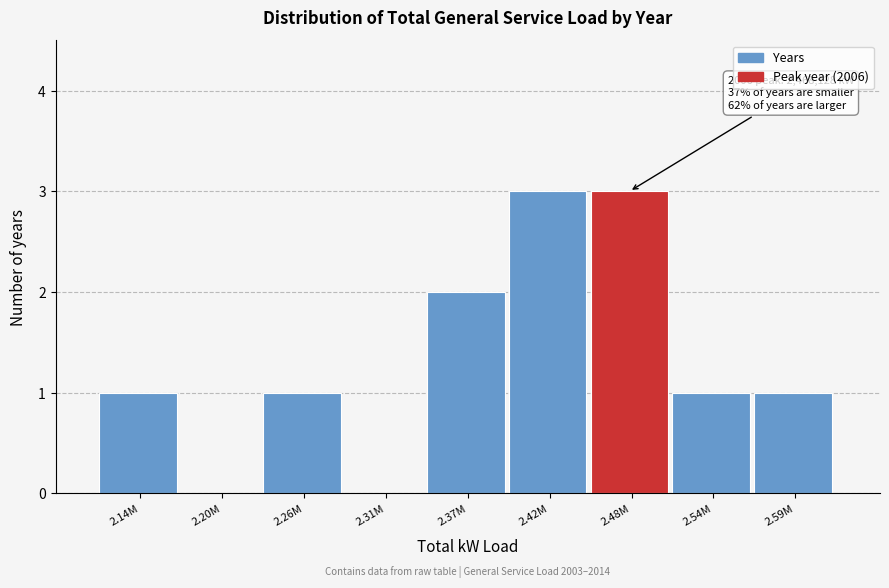

Reading left to right, list all the values displayed in this chart.

2.14M=1	2.20M=0	2.26M=1	2.31M=0	2.37M=2	2.42M=3	2.48M=3	2.54M=1	2.59M=1